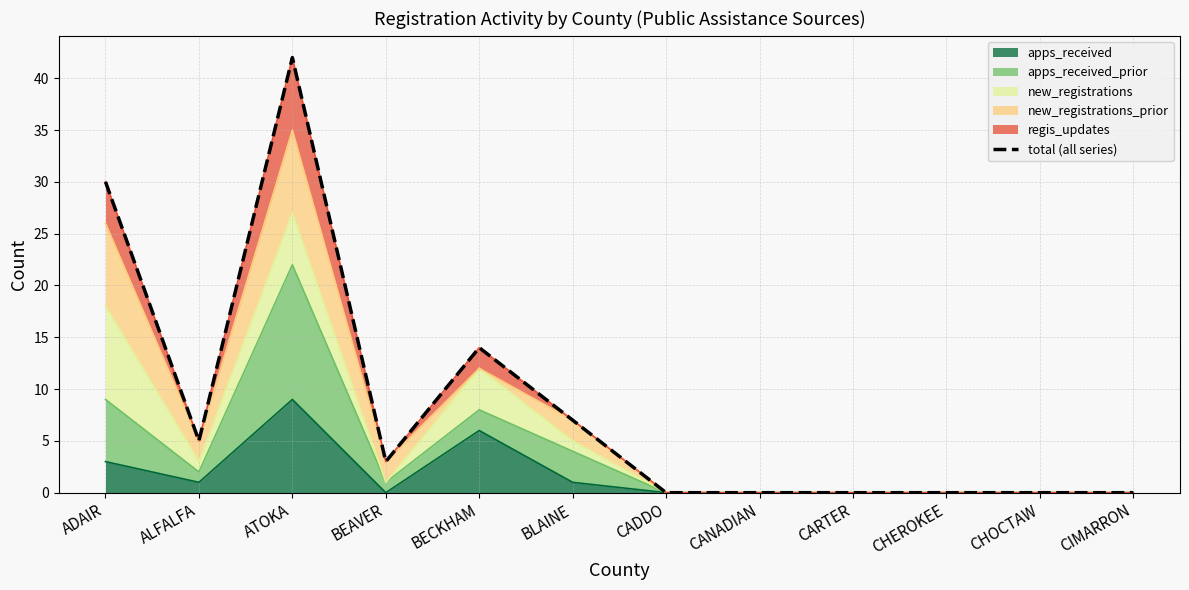

True or false: the data shows 0 at CADDO.

True